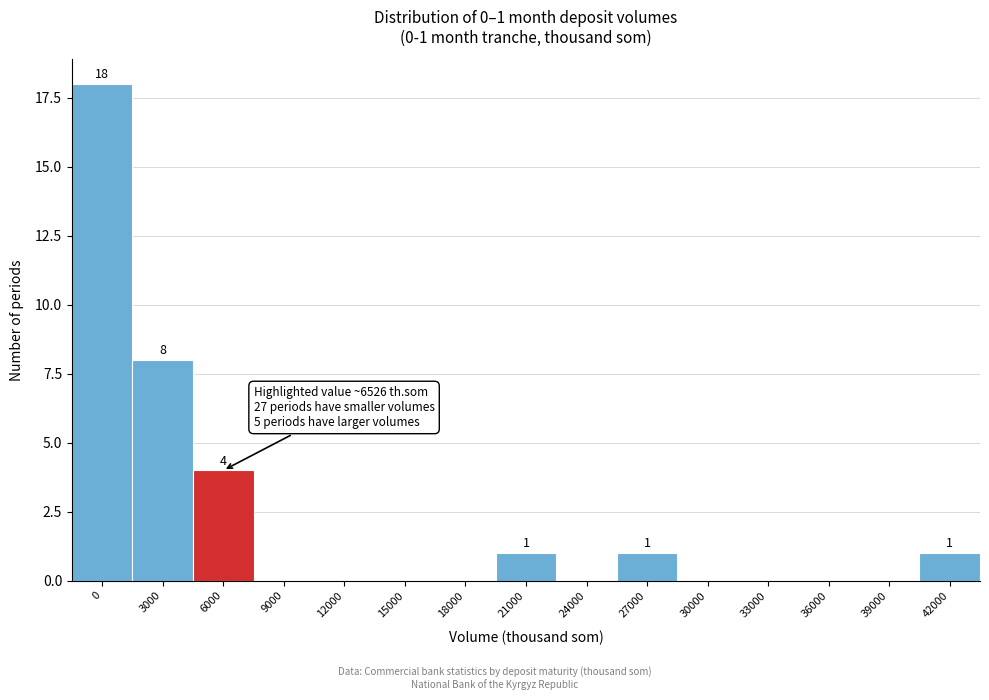

Reading left to right, what are all the values shown in this chart?

0=18	3000=8	6000=4	9000=0	12000=0	15000=0	18000=0	21000=1	24000=0	27000=1	30000=0	33000=0	36000=0	39000=0	42000=1